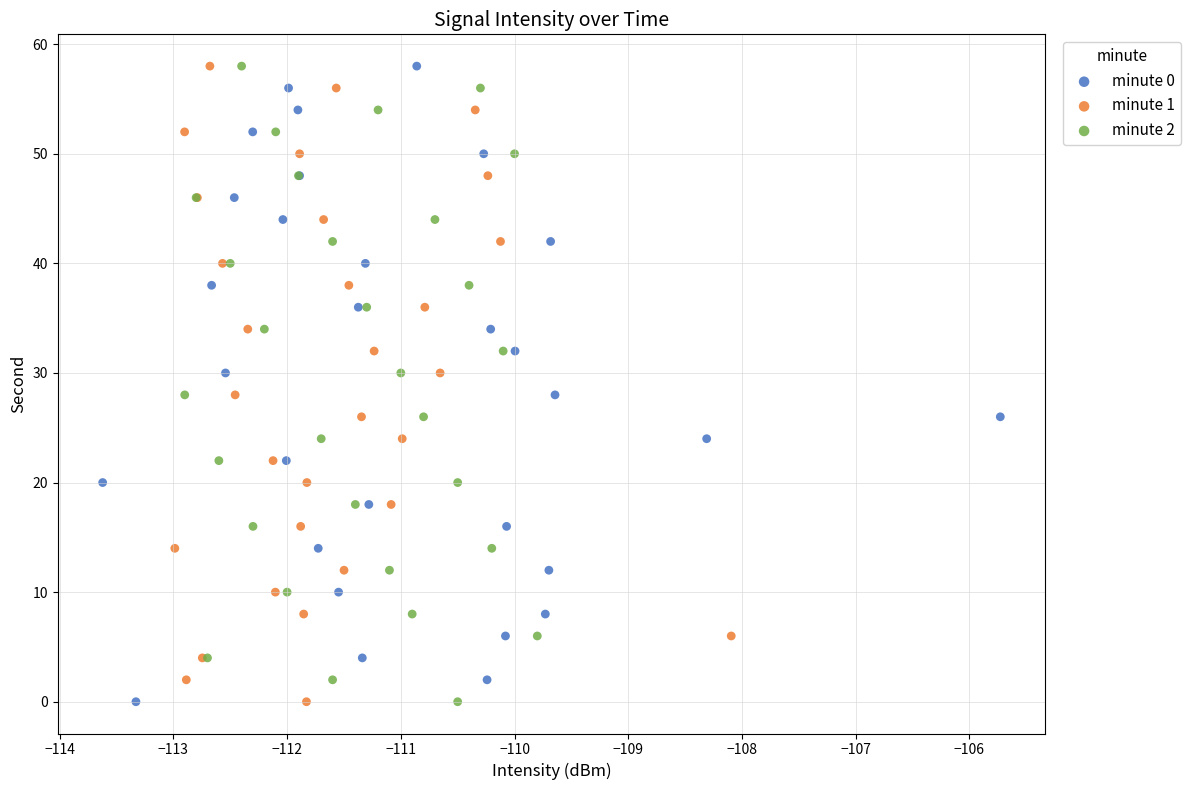

What are all the series names shown in the legend?

minute 0, minute 1, minute 2